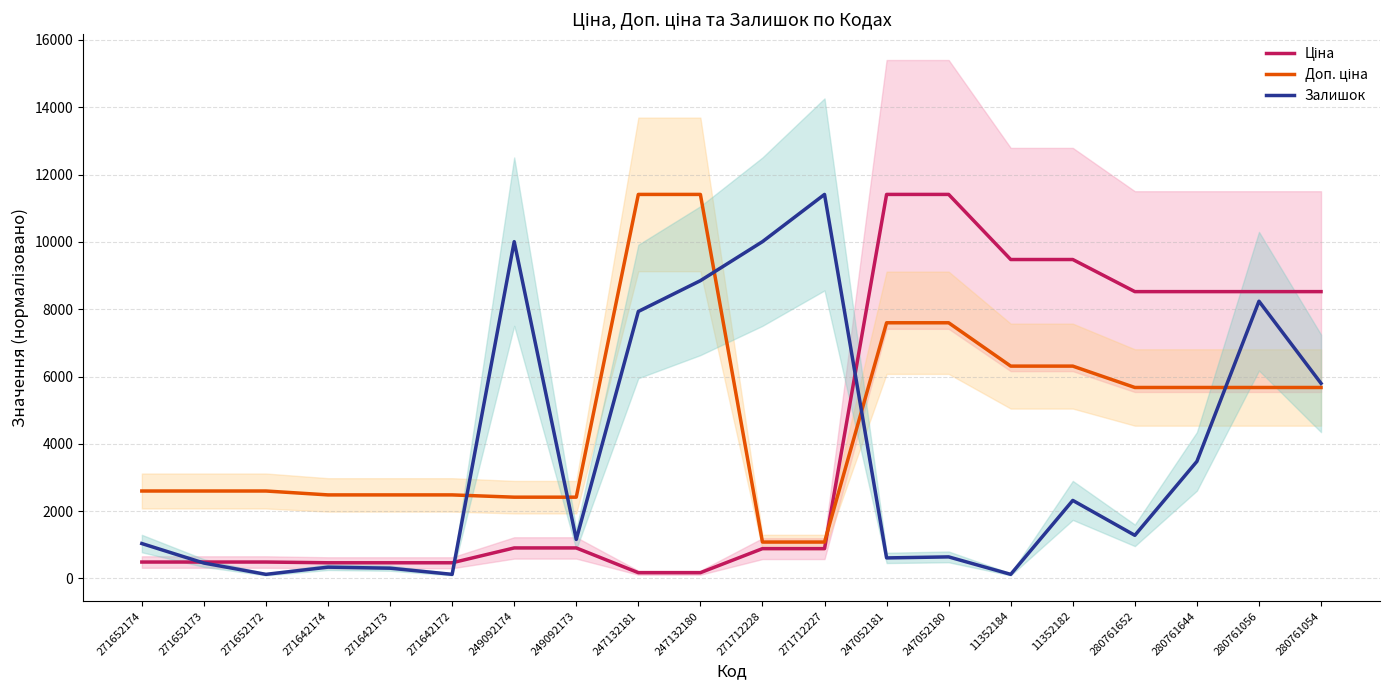

What is the label of the 14th point from the left?

247052180